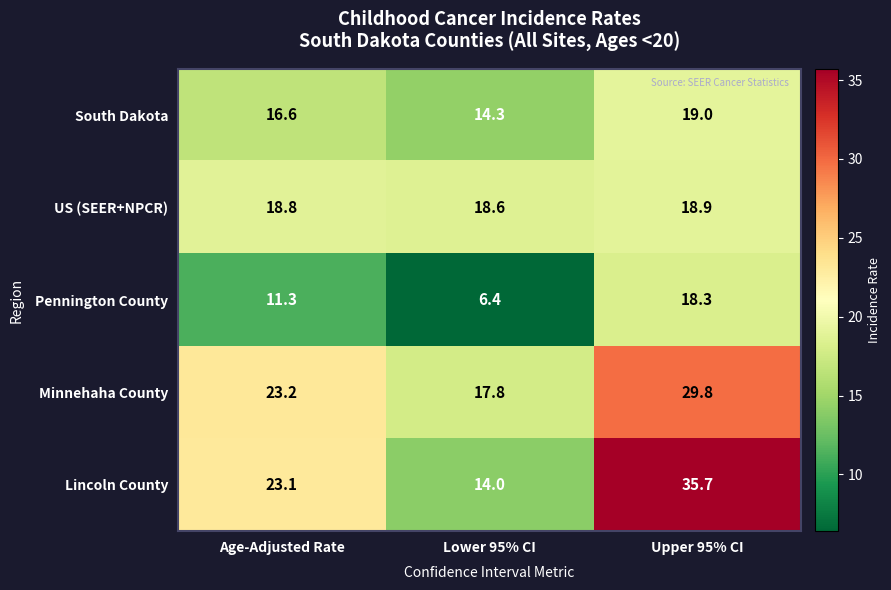

At which label is South Dakota closest to 16?

Age-Adjusted Rate